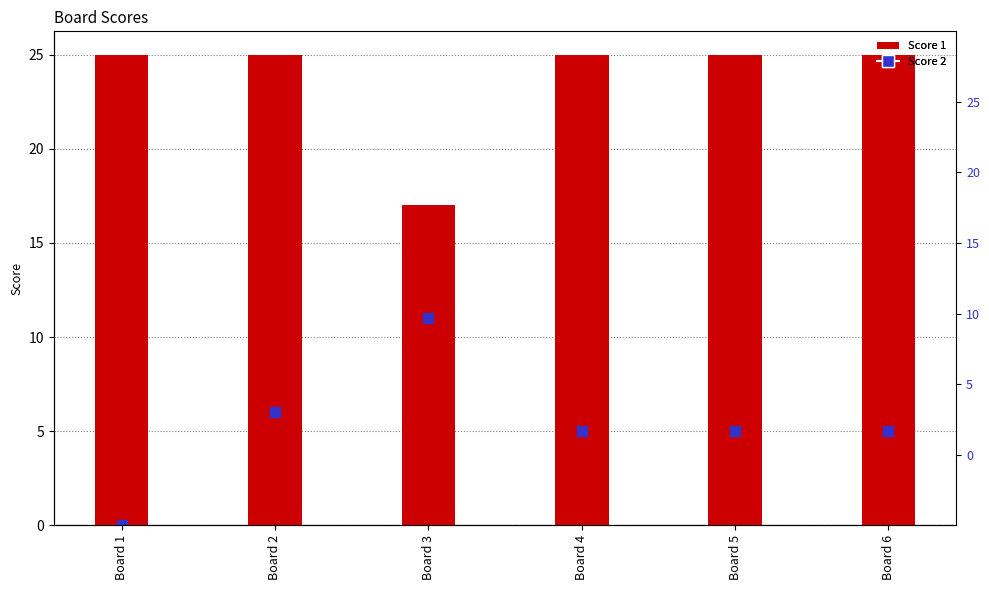

Which series contains the highest Y value?

Score 1